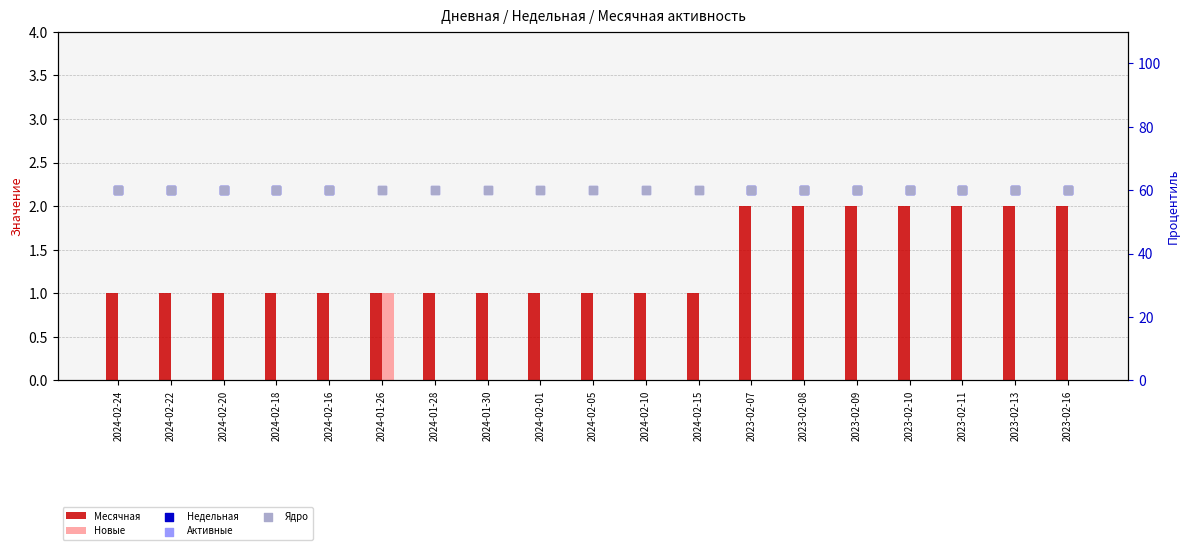

Which series reaches the minimum Y coordinate?

Новые